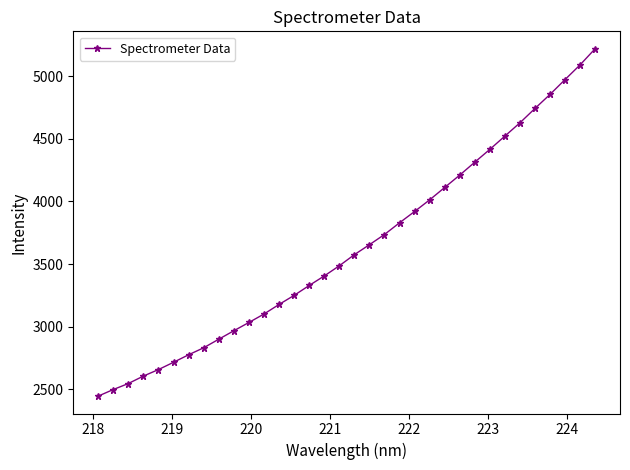

What is the minimum value shown in the chart?

2445.5